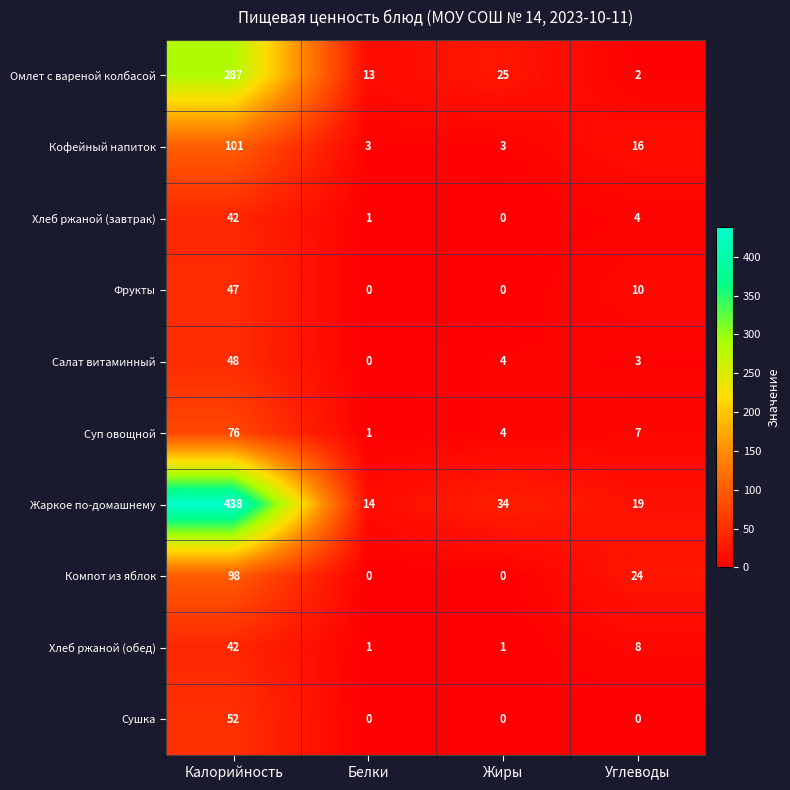

True or false: Сушка has a value of -28 at Белки.

False